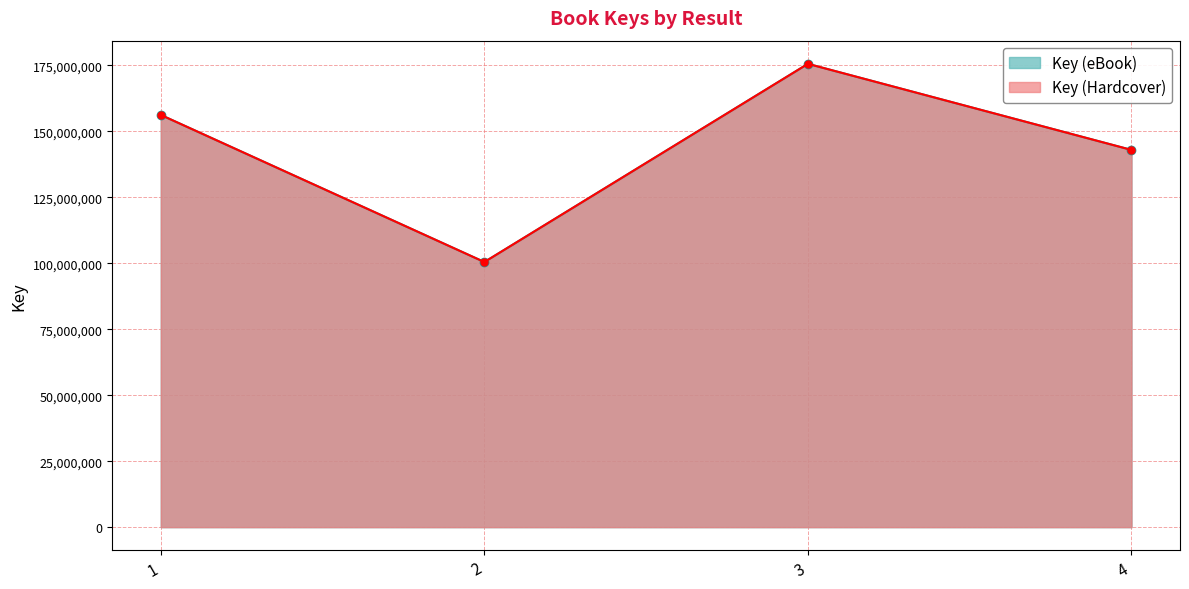

What is the sum of all values?

575270136